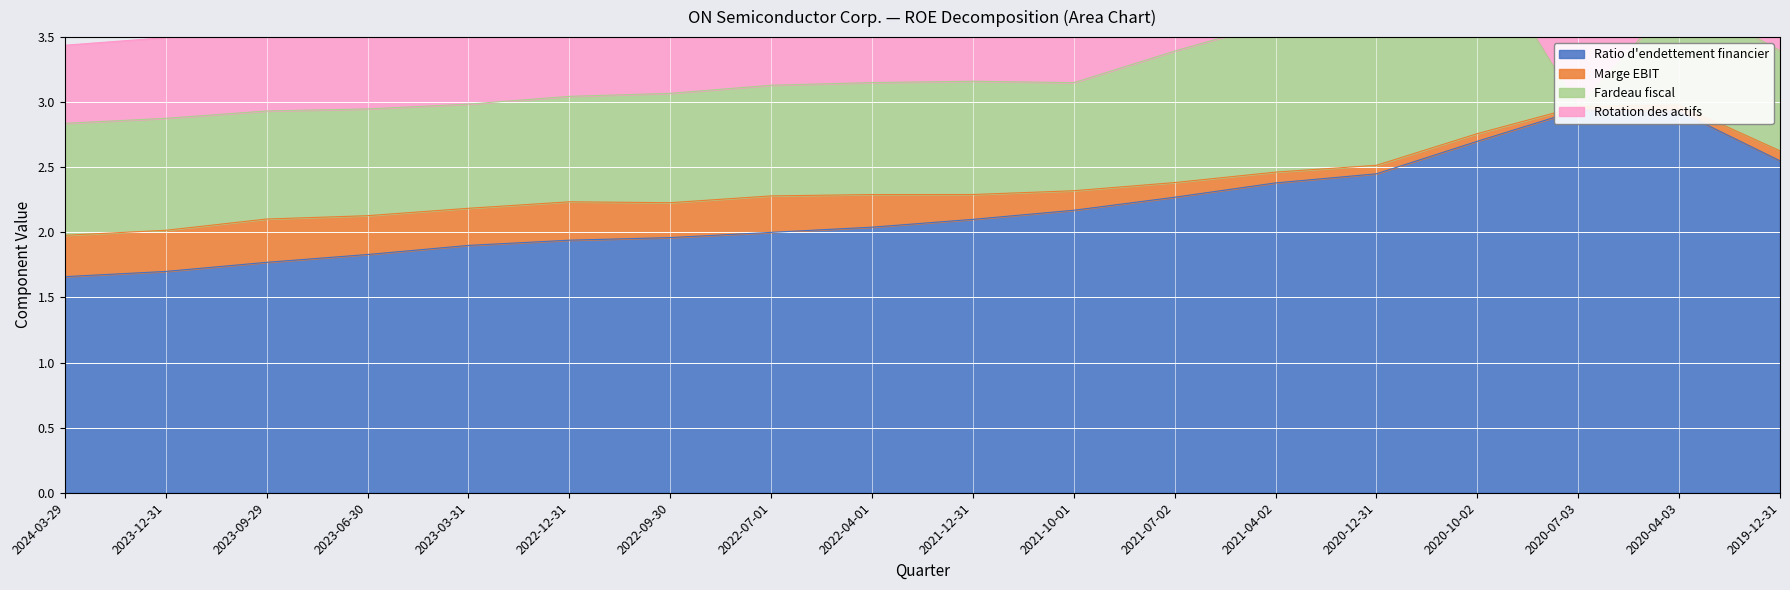

Does the chart display data point markers on the line(s)?

No